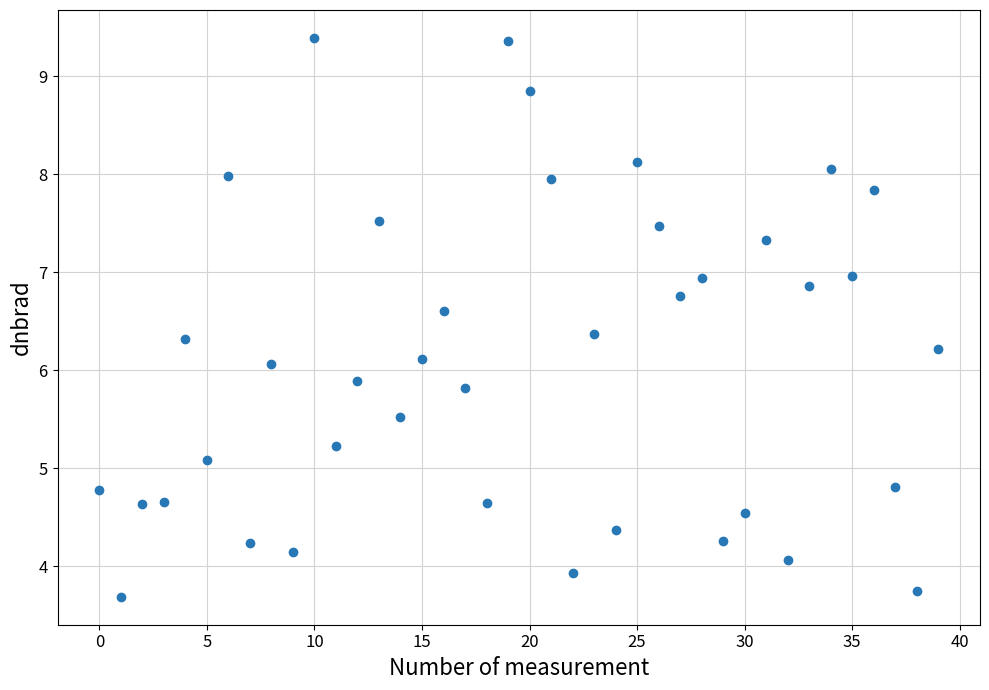

What is the range of Y values (max minus min)?

5.7